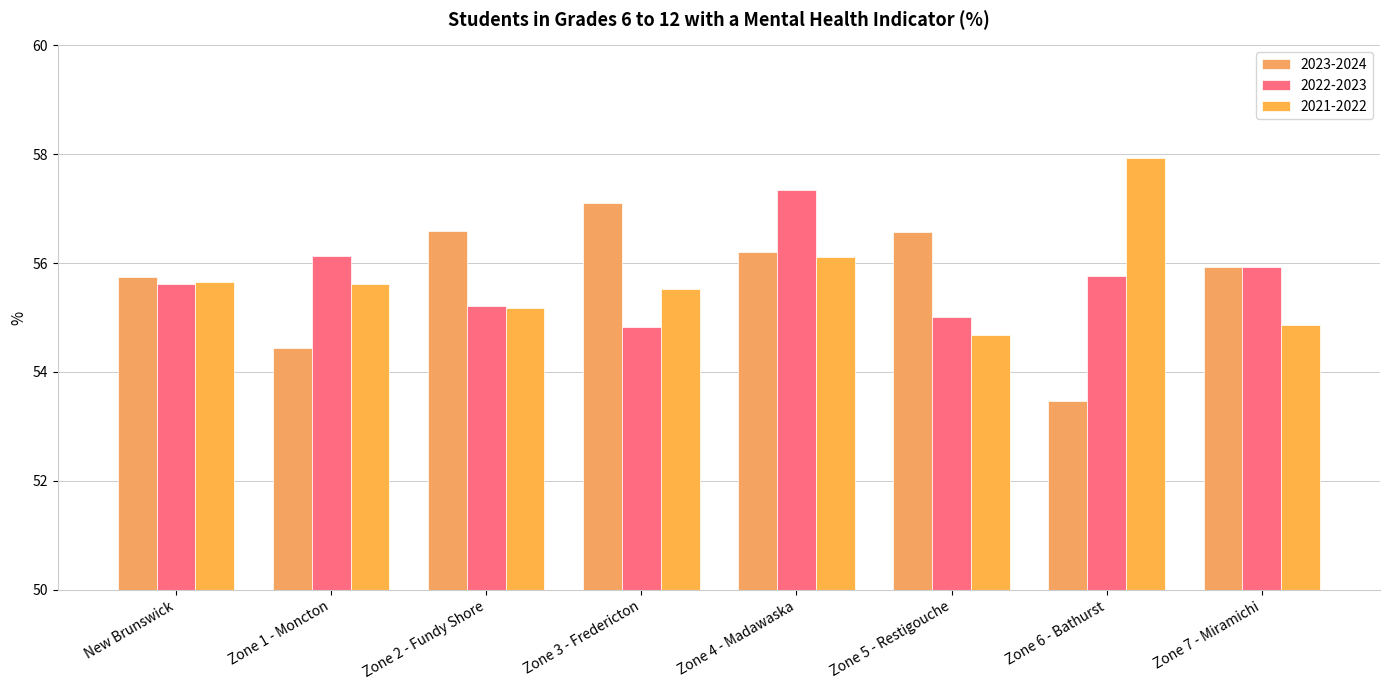

What is the difference between the highest and lowest values at Zone 5 - Restigouche?

1.9